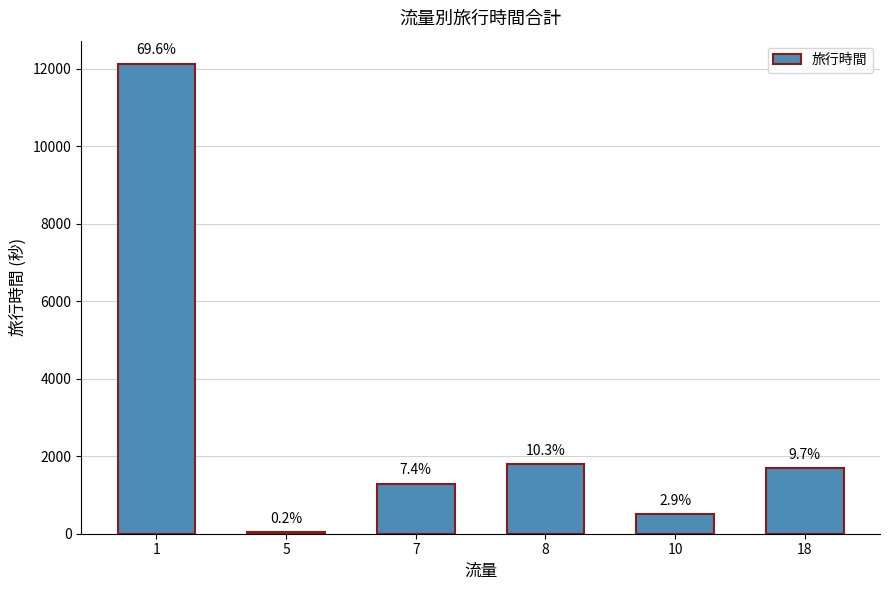

What is the difference between the values at 1 and 8?

10332